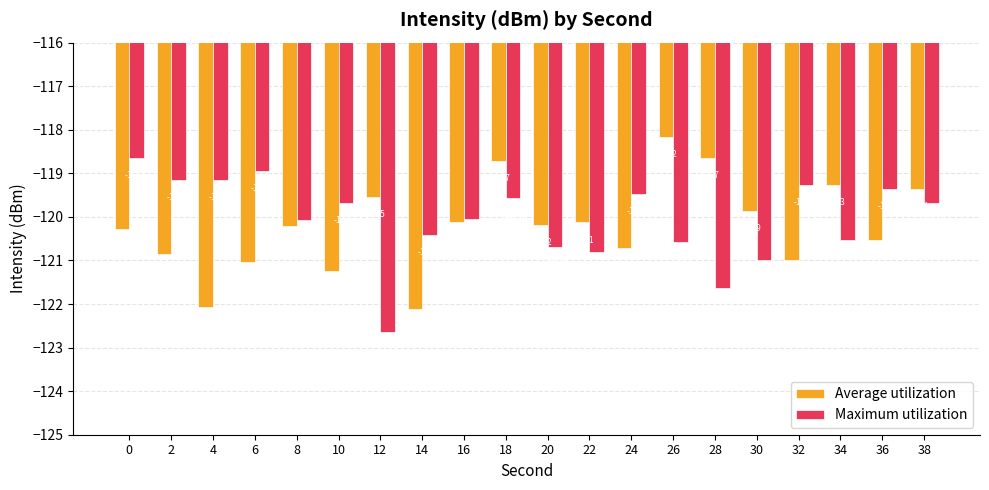

What is the highest value of the Maximum utilization series?

-118.6